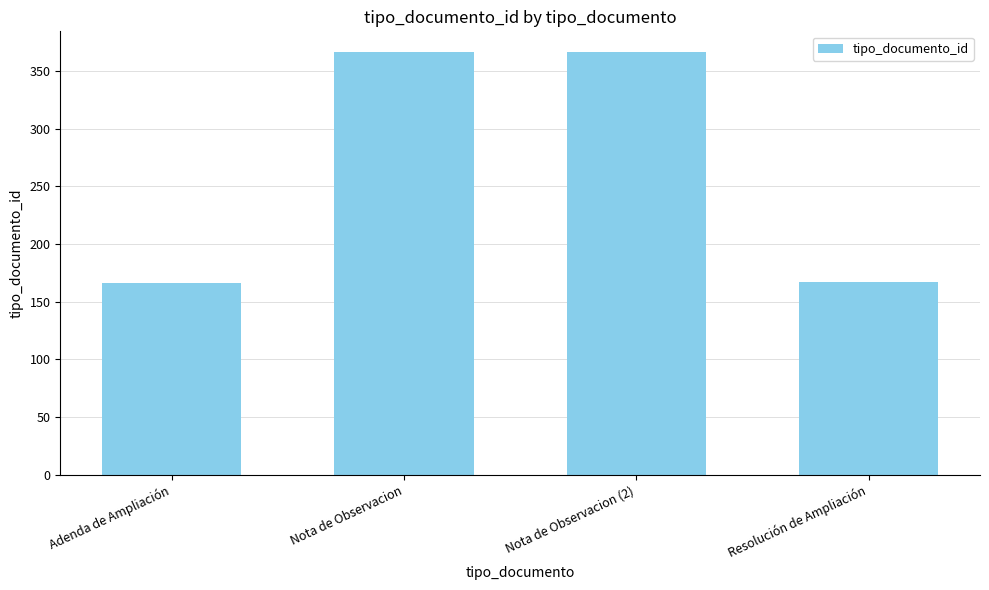

What is the difference between the second highest and minimum values?

200